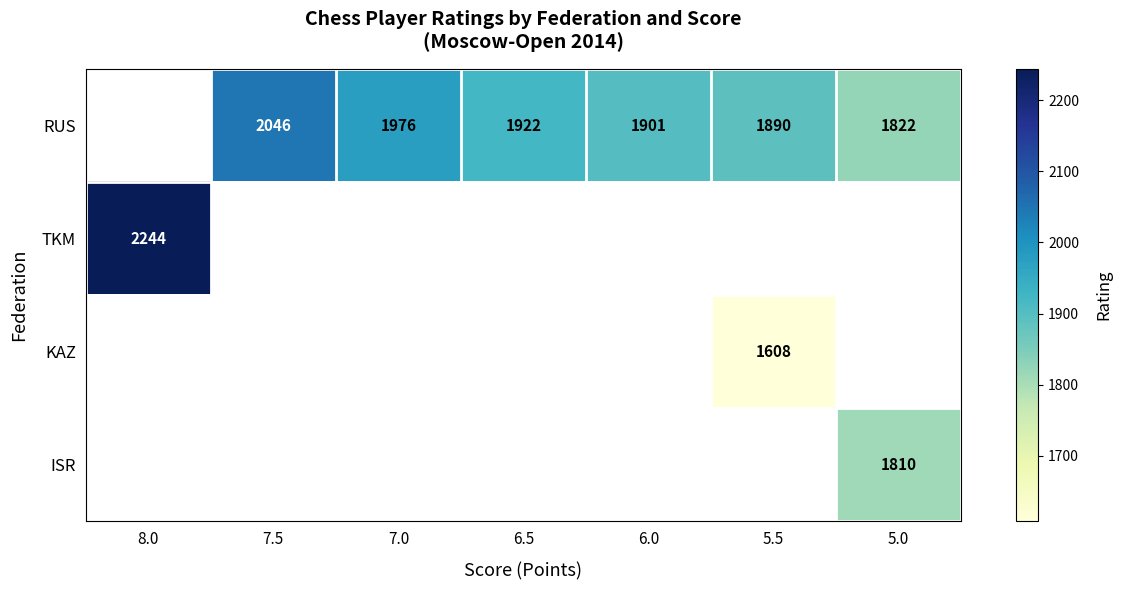

The RUS series shows 1284 at 7.0. True or false?

False